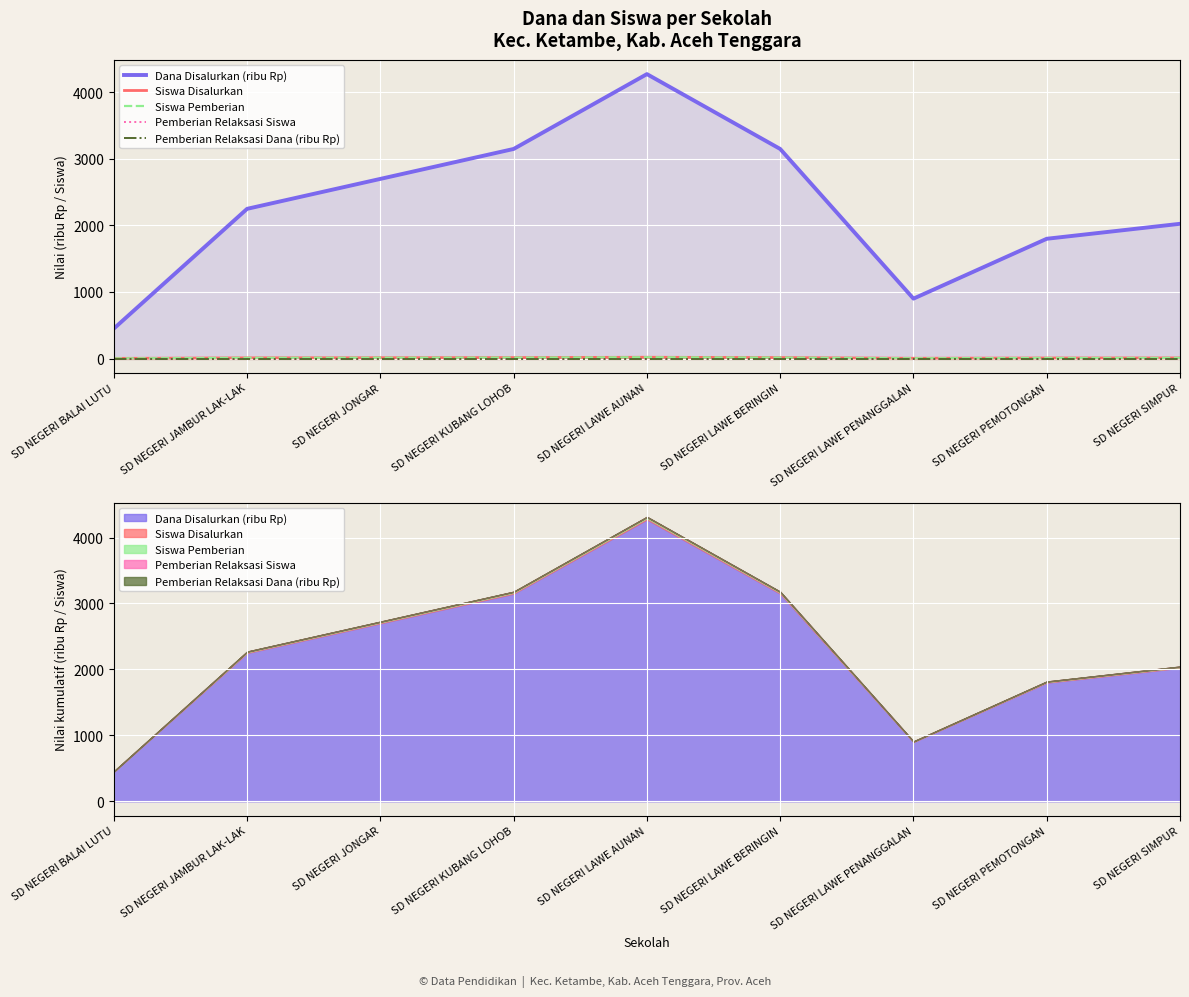

What is the label of the 3rd point from the right?

SD NEGERI LAWE PENANGGALAN